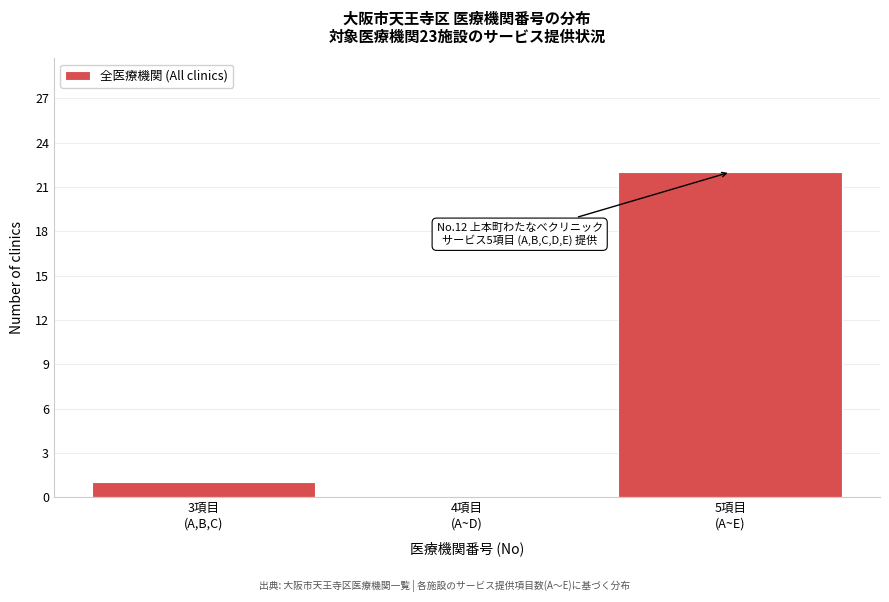

What is the maximum value shown in the chart?

22